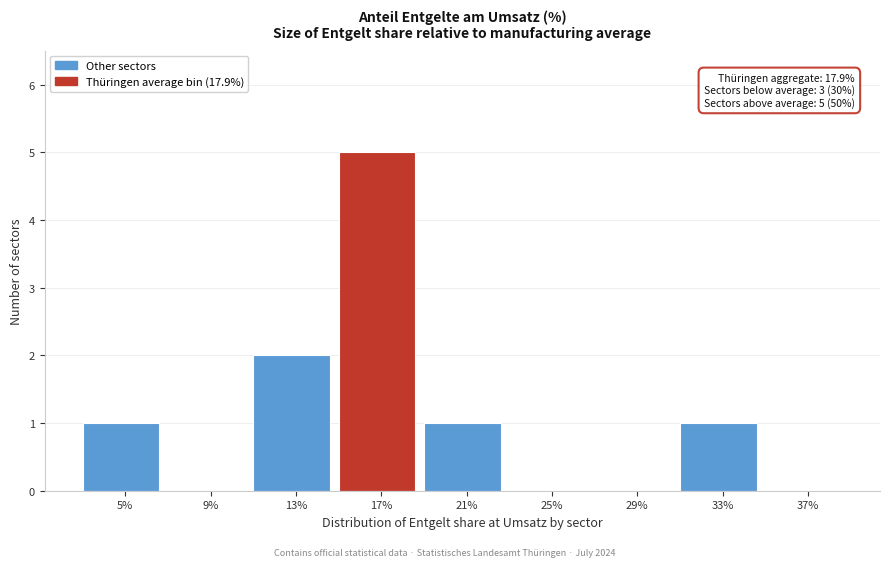

Reading left to right, list all the values displayed in this chart.

5%=1	9%=0	13%=2	17%=5	21%=1	25%=0	29%=0	33%=1	37%=0